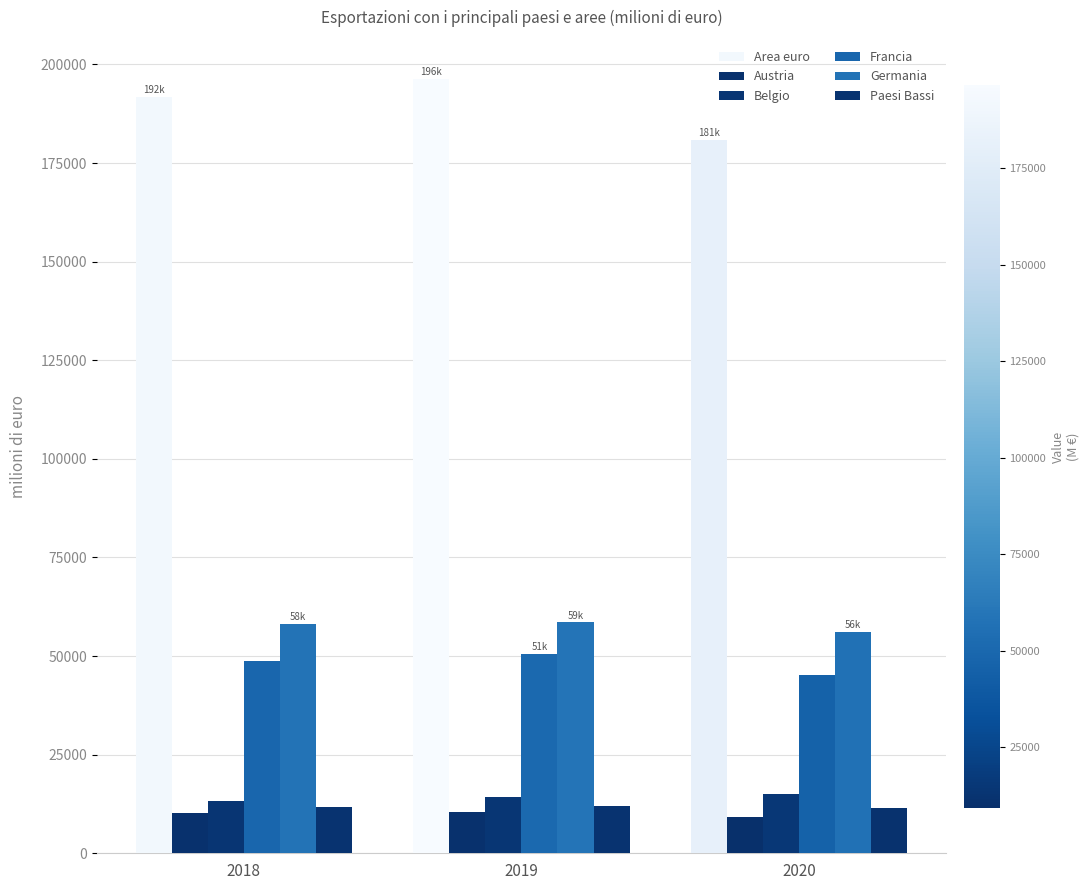

What is the smallest value displayed?

9280.9